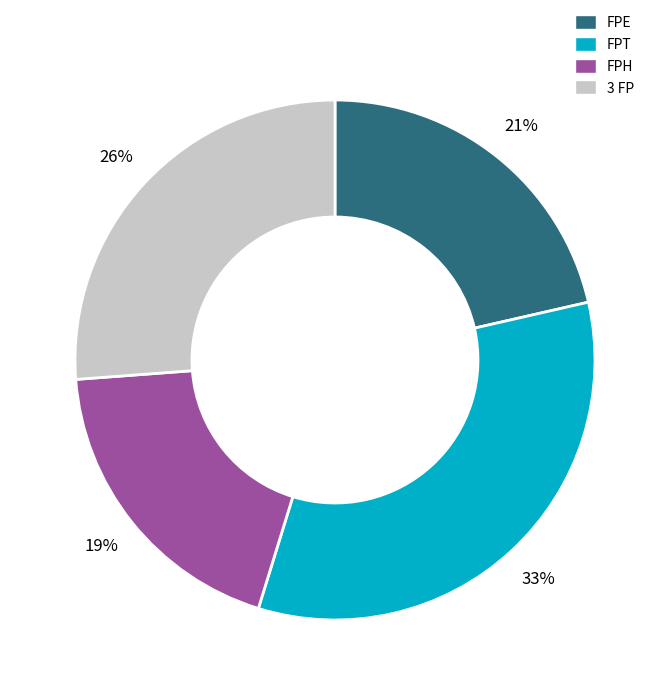

Which slice is the smallest?

FPH